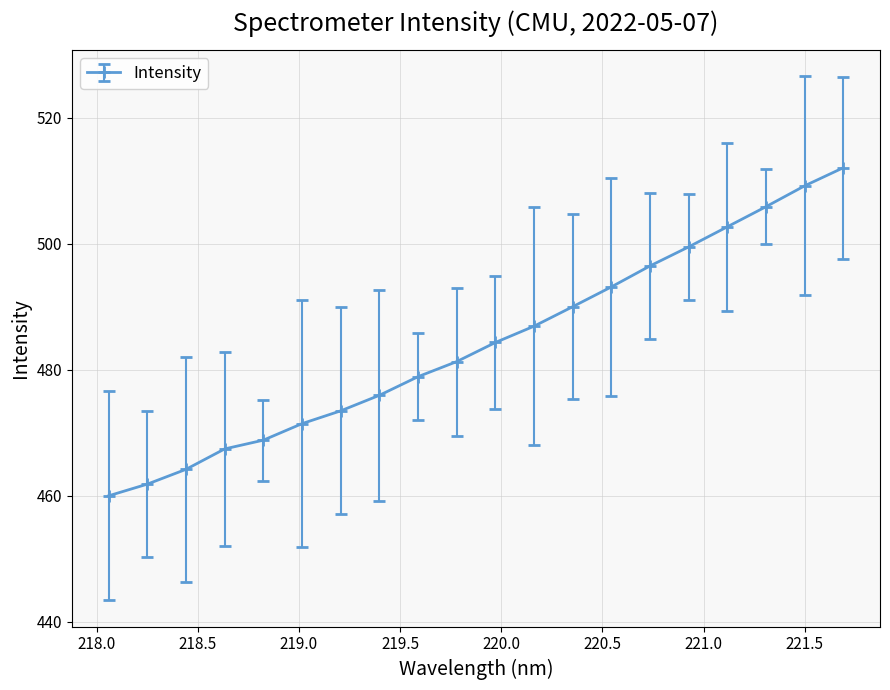

What is the maximum value shown in the chart?

512.1